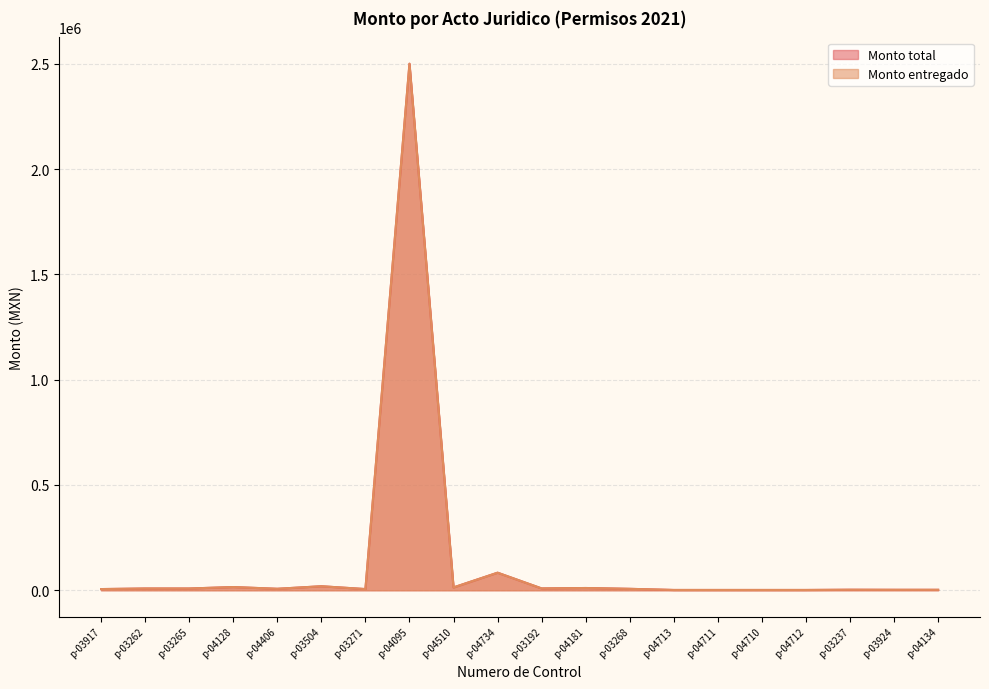

Rank the series at p-03917 from lowest to highest value.

Monto total, Monto entregado